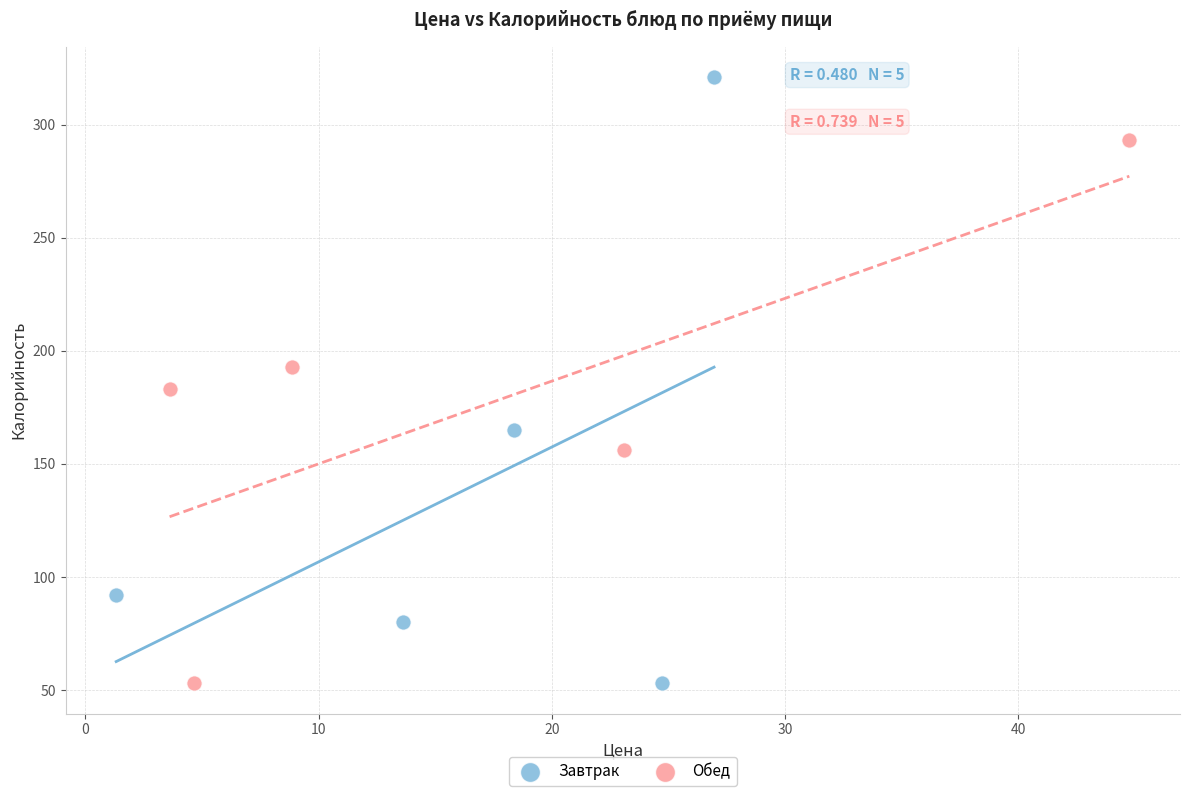

Which series reaches the maximum Y coordinate?

Завтрак